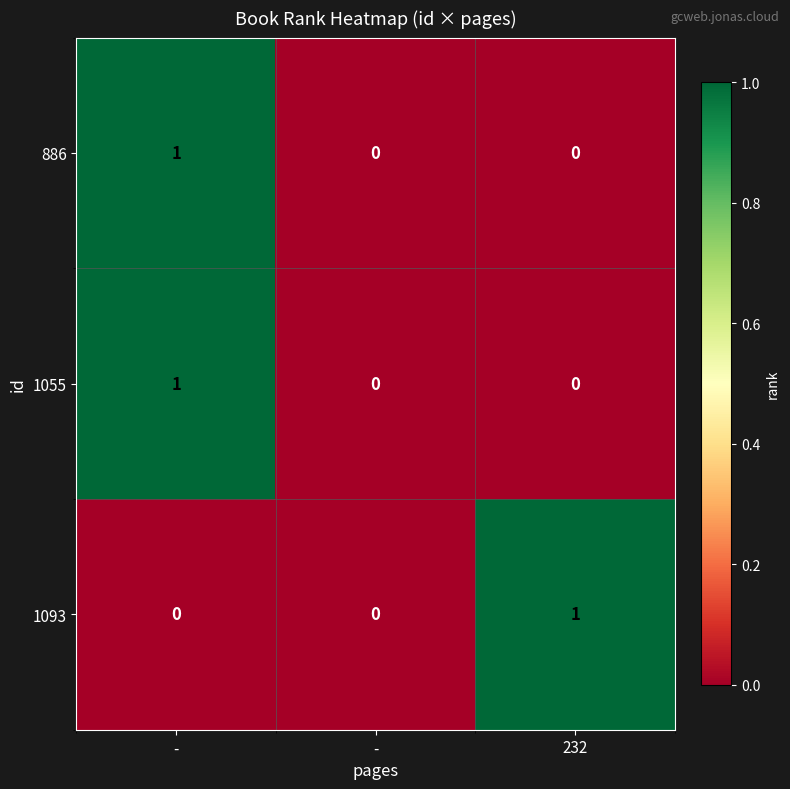

Which category has the lowest value across all series?

-